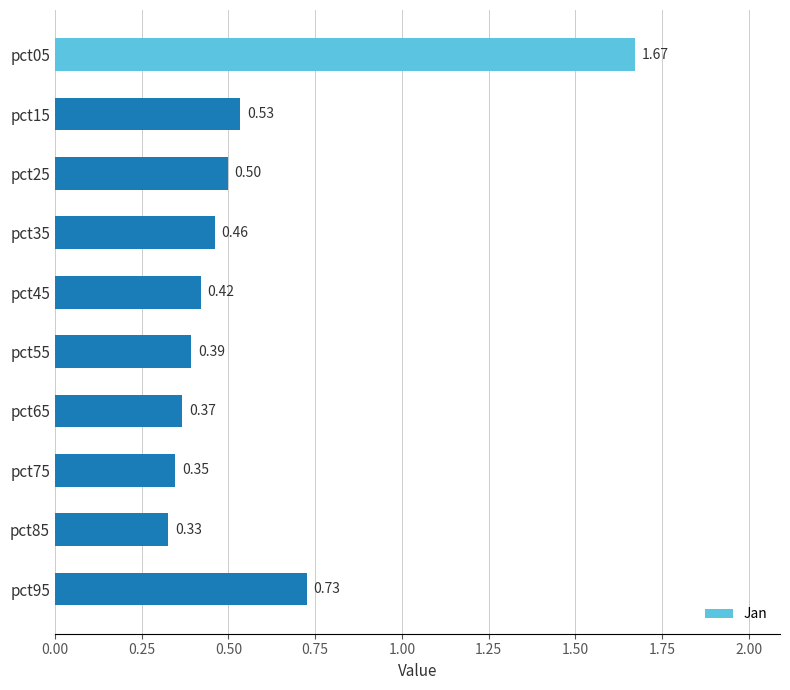

What is the difference between the maximum and minimum values?

1.3